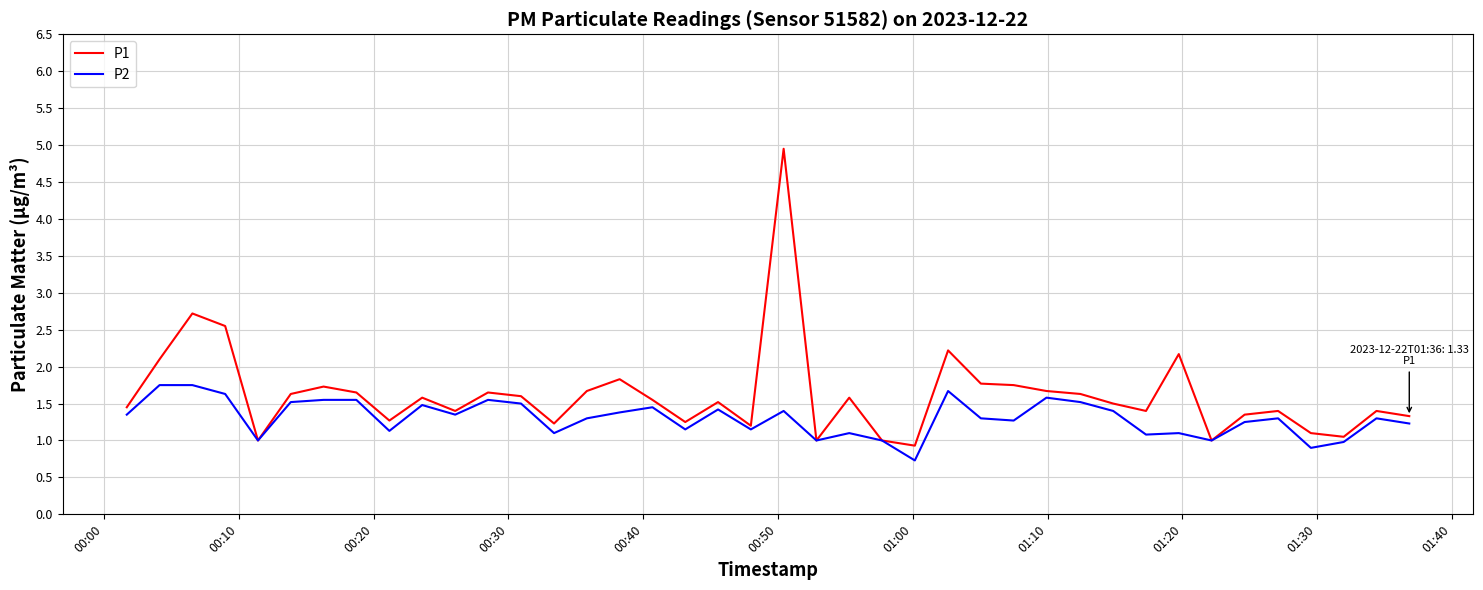

What is the maximum value for P1?

5.0